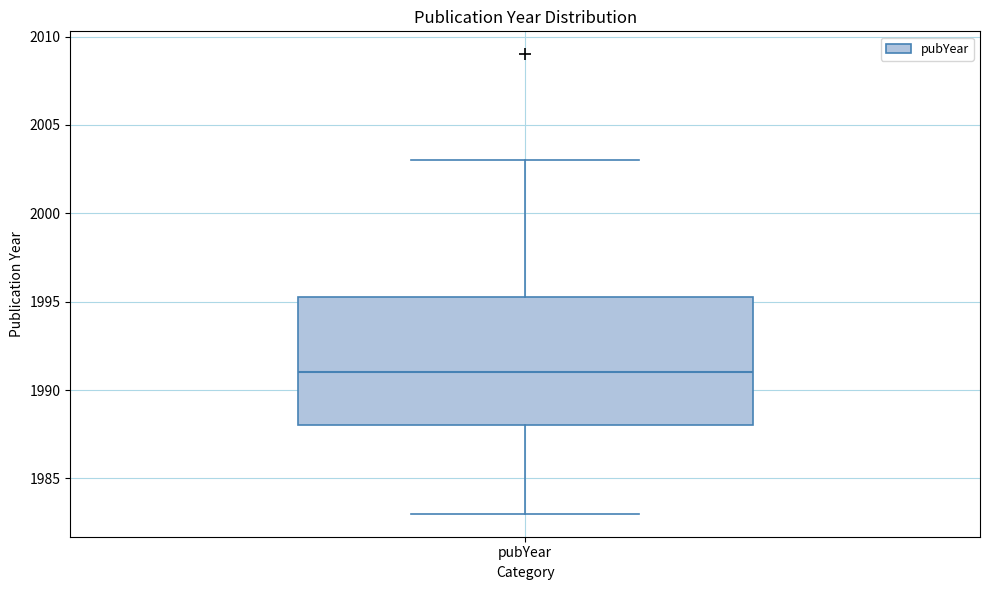

Transcribe this box plot: give where the median line is, the range the box spans, and where the two whiskers end, as read against the y-axis. The values are not printed on the chart, so give them approximately, as read against the axis.

median 1991.0, box 1988.0 to 1995.5, whiskers 1983.0 to 2003.0